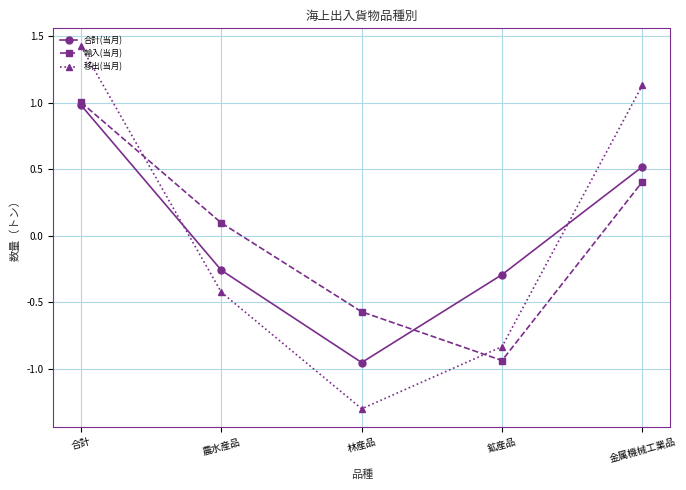

How many series are shown in this chart?

3